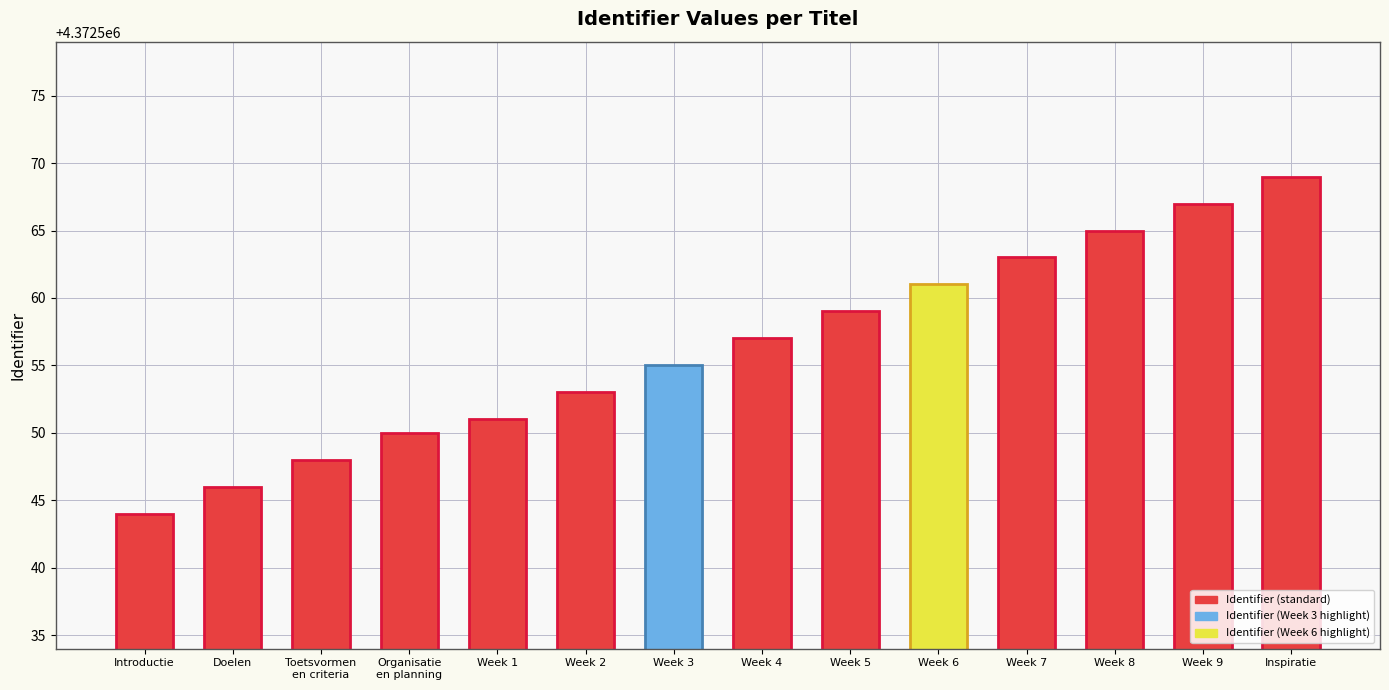

What position from the right is Toetsvormen
en criteria?

12